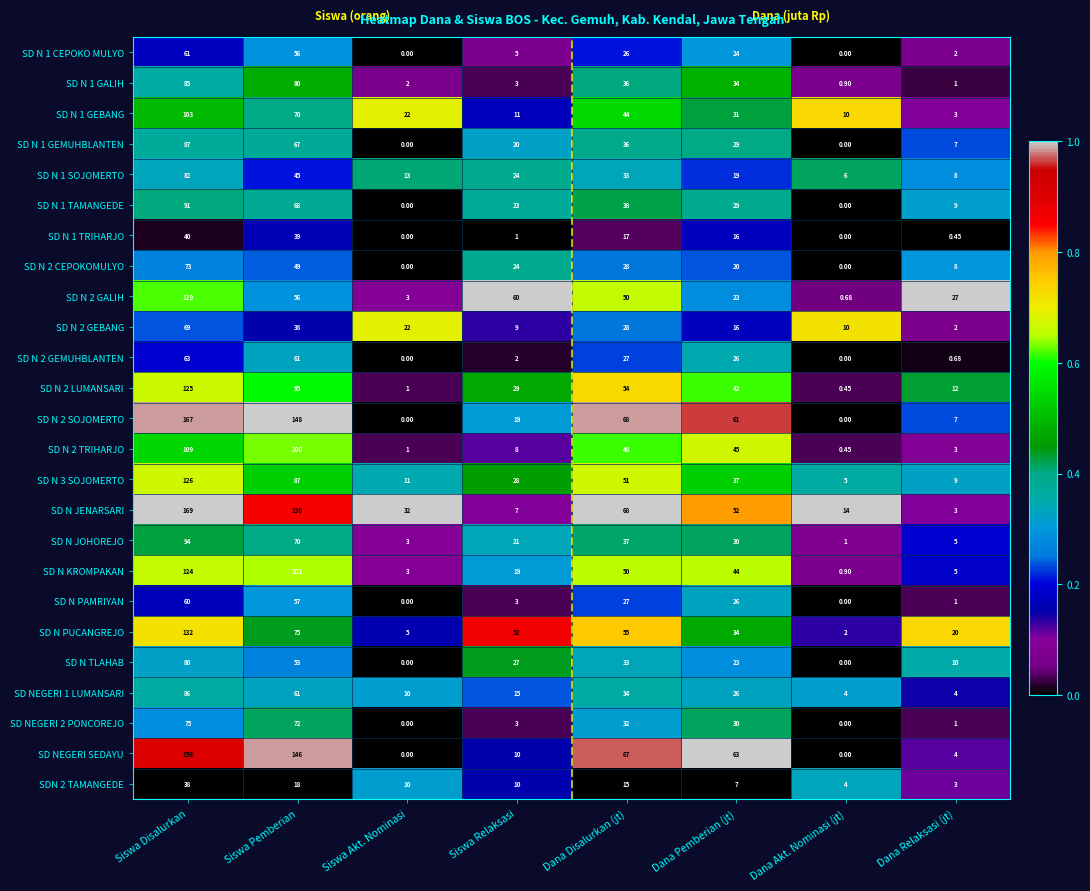

Between Siswa Pemberian and Siswa Relaksasi, which series saw the biggest shift?

SD NEGERI SEDAYU